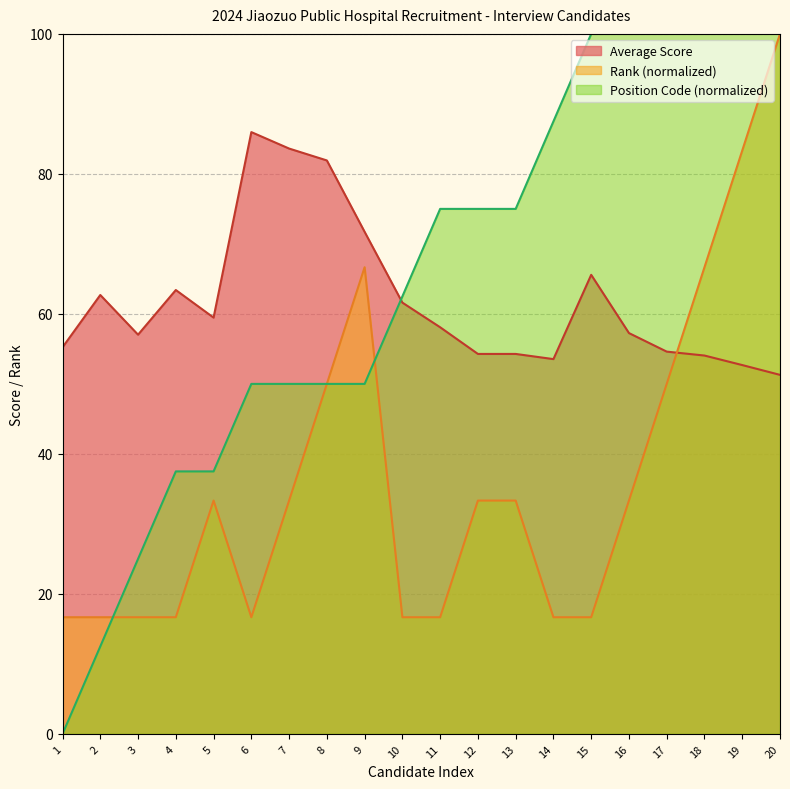

True or false: Position Code has a value of 36.9 at 18.

False